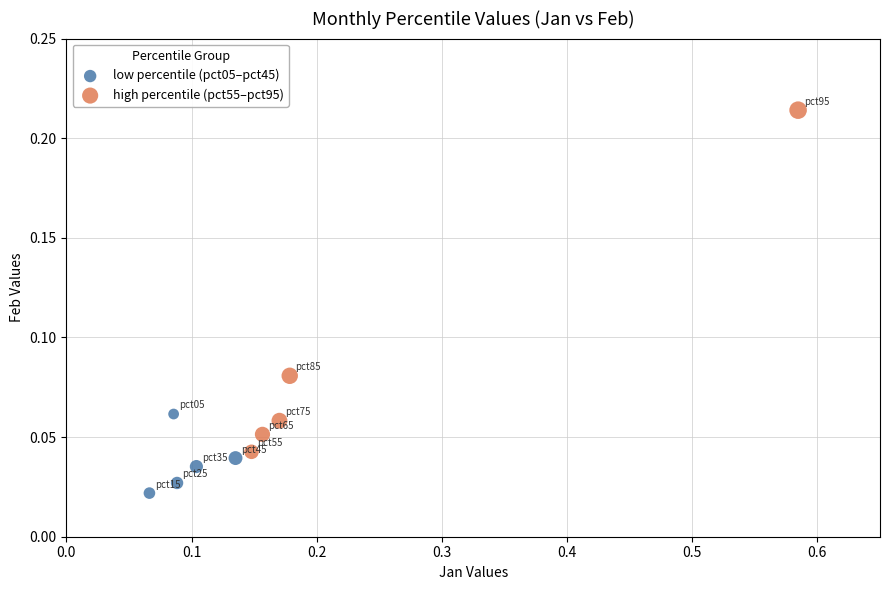

Which series has the widest spread of Y values?

high percentile (pct55–pct95)